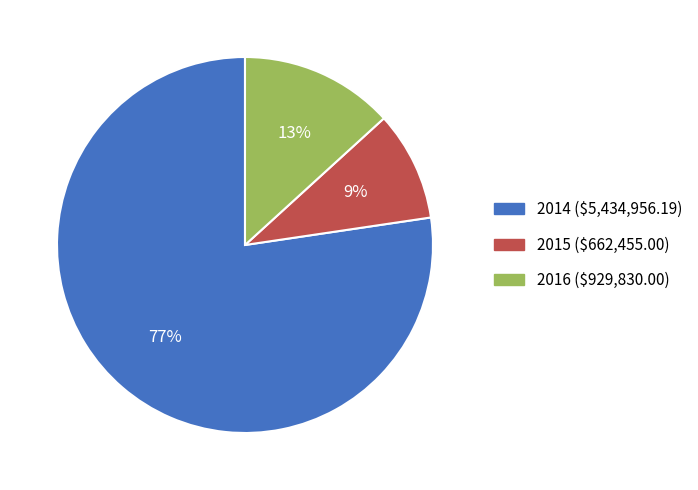

To the nearest percent, what portion does 2015 represent?

9%